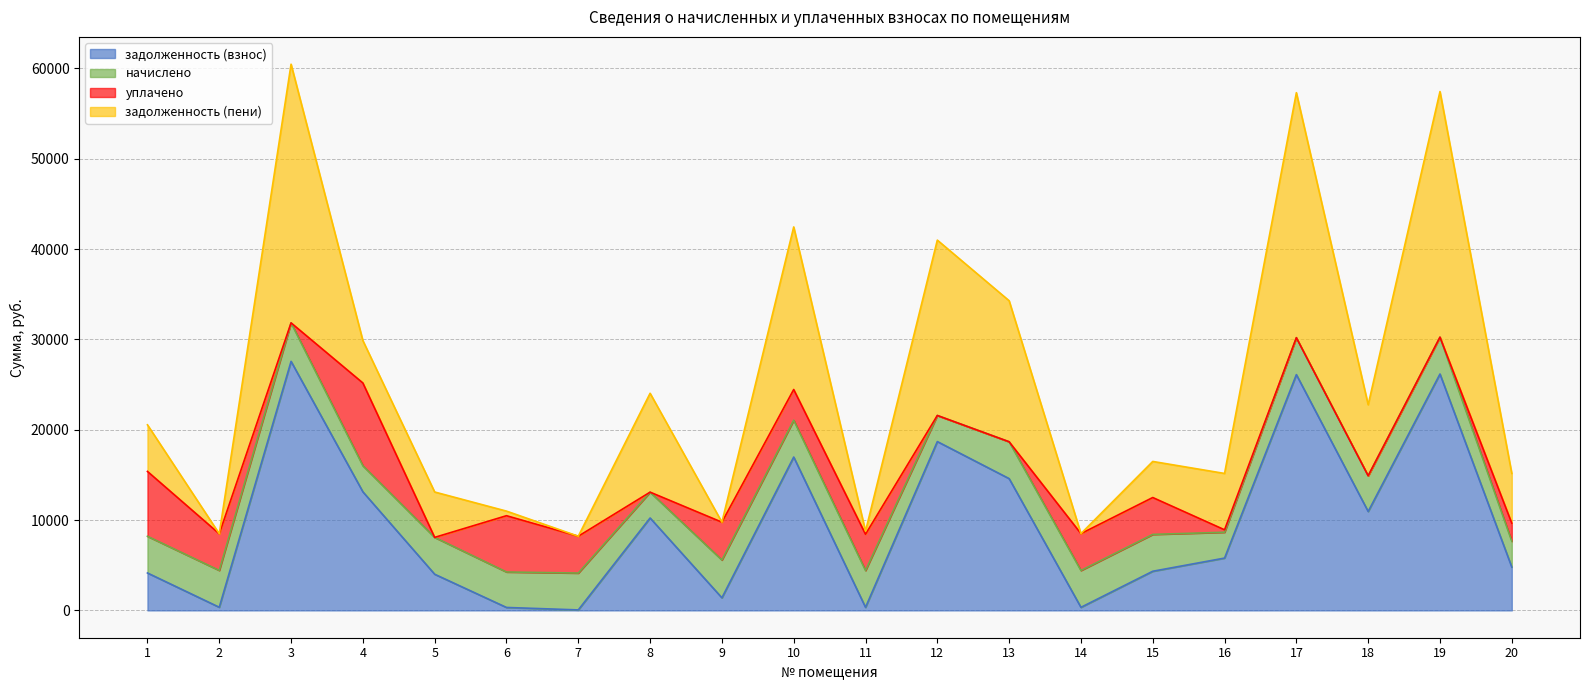

How many intersections are there between задолженность (пени) and начислено?

10